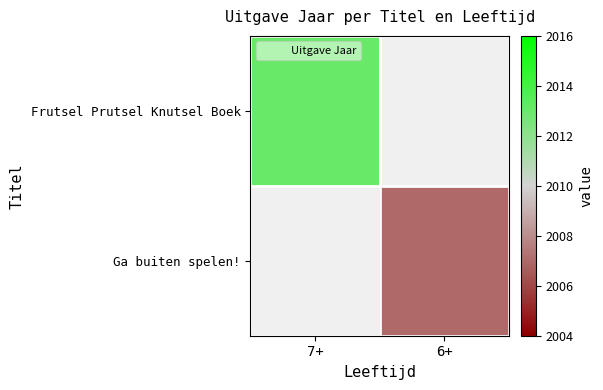

Which label corresponds to the largest value in the chart?

7+